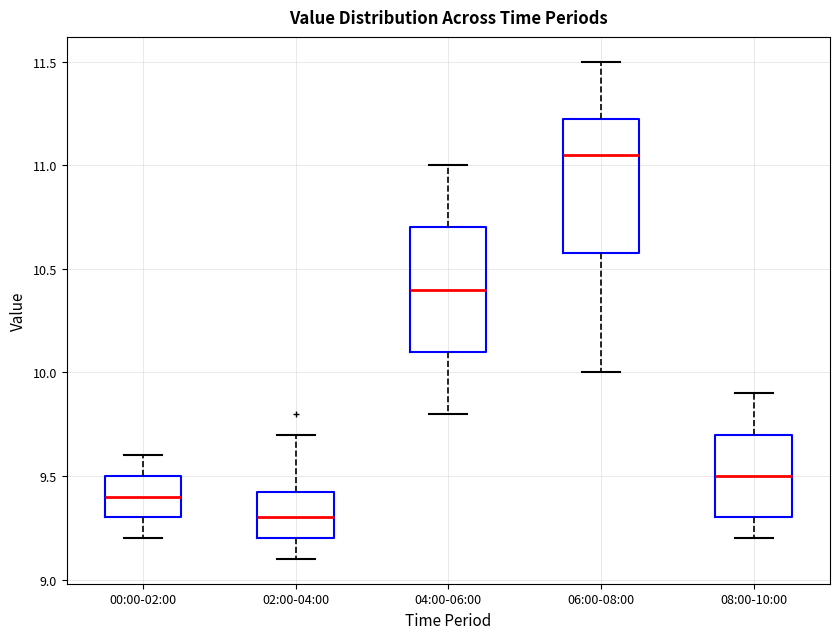

Reading left to right, transcribe this box plot: for each box, give where its median line is, the range the box spans, and where its two whiskers end, as read against the y-axis. The values are not printed on the chart, so give them approximately, as read against the axis.

00:00-02:00: median 9.40, box 9.30 to 9.50, whiskers 9.20 to 9.60
02:00-04:00: median 9.30, box 9.20 to 9.45, whiskers 9.10 to 9.70
04:00-06:00: median 10.40, box 10.10 to 10.70, whiskers 9.80 to 11.00
06:00-08:00: median 11.05, box 10.60 to 11.25, whiskers 10.00 to 11.50
08:00-10:00: median 9.50, box 9.30 to 9.70, whiskers 9.20 to 9.90